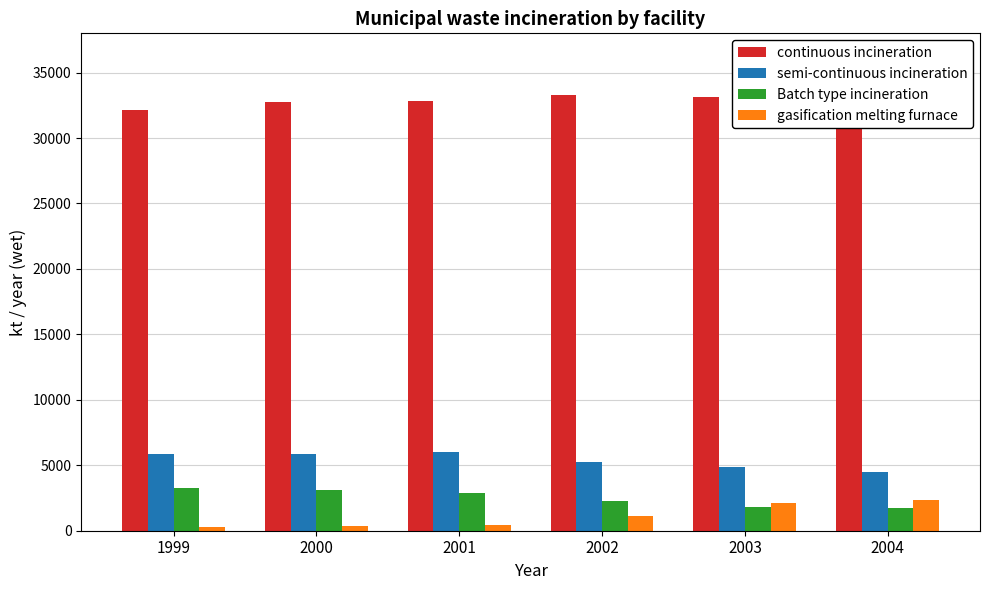

The continuous incineration series shows 32749.1 at 2000. True or false?

True